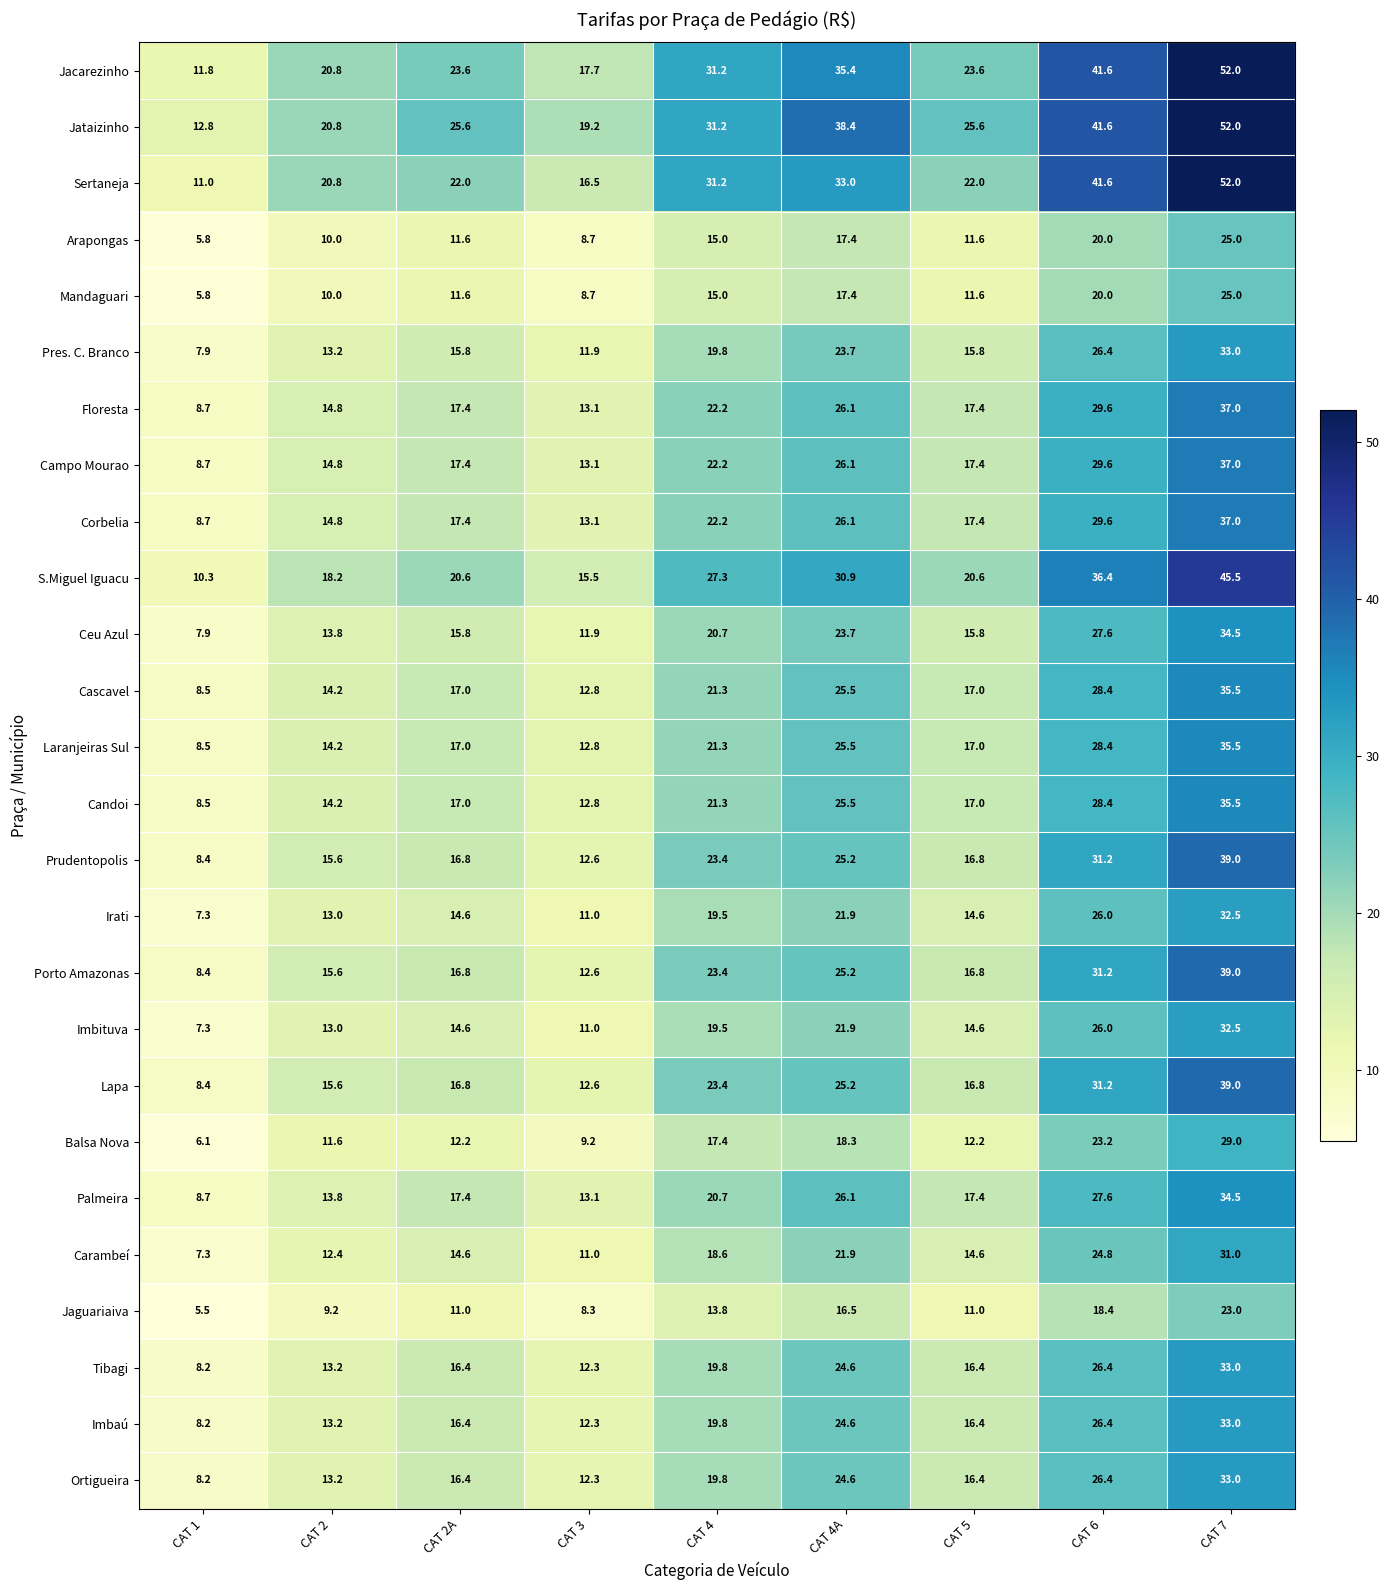

At which label does Jaguariaiva reach its peak?

CAT 7